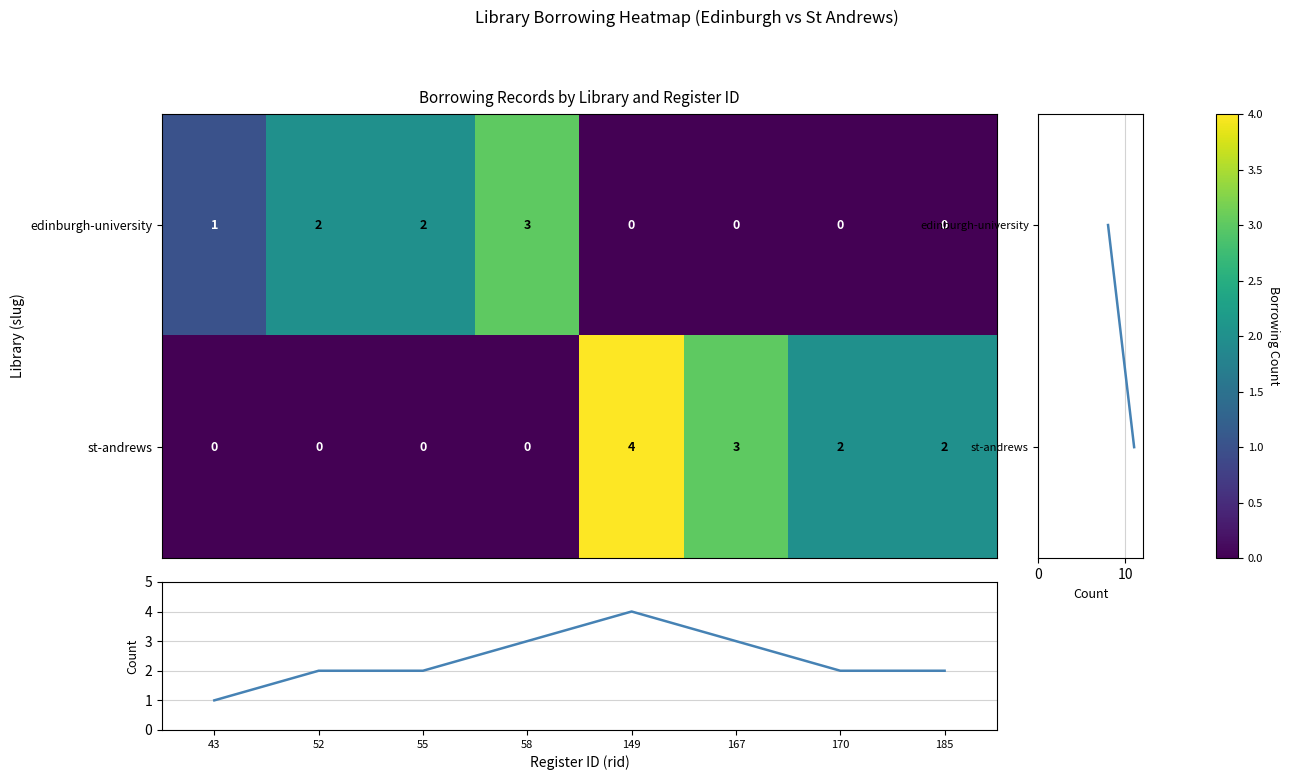

What is the difference between the edinburgh-university values at 185 and 43?

1